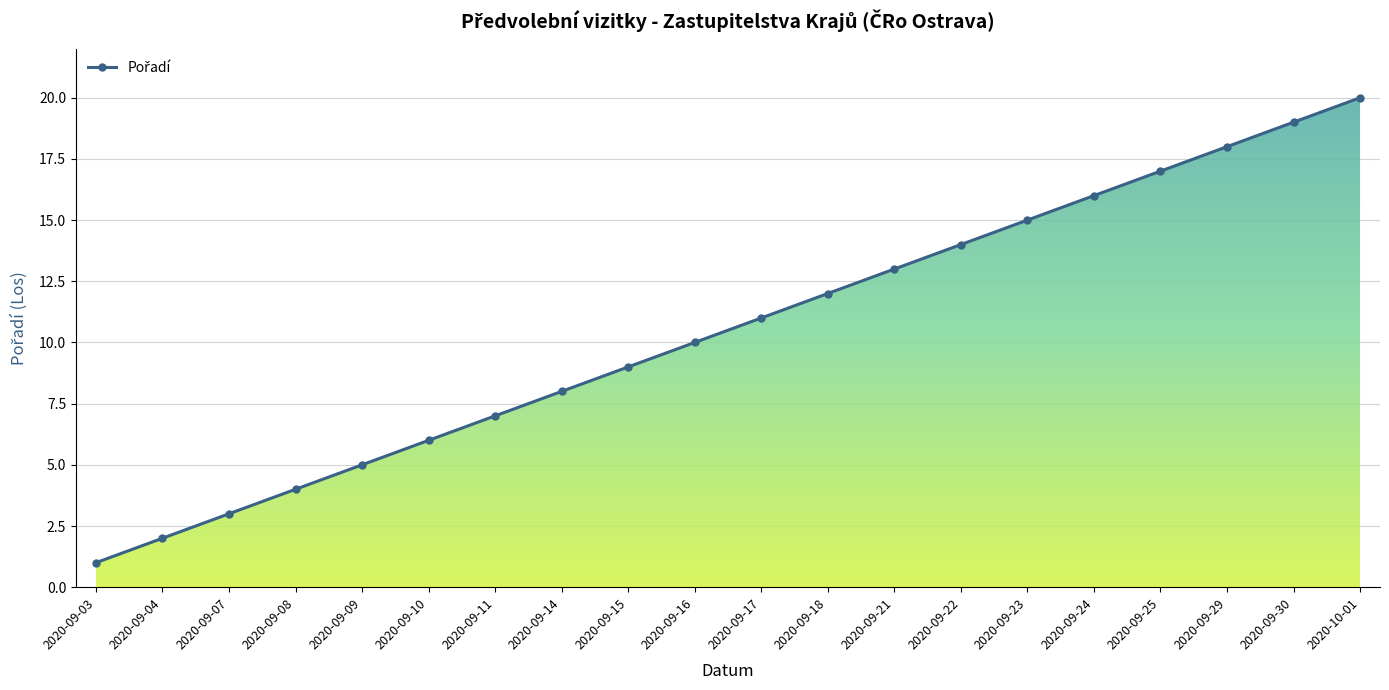

How many lines are shown in the chart?

1